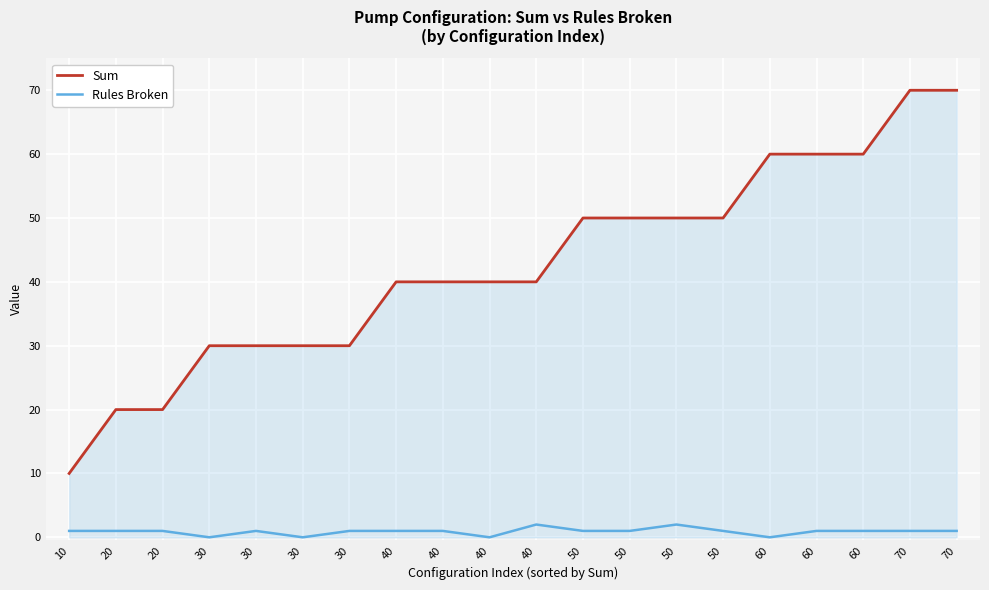

How many Rules Broken values are between 1 and 2?

16